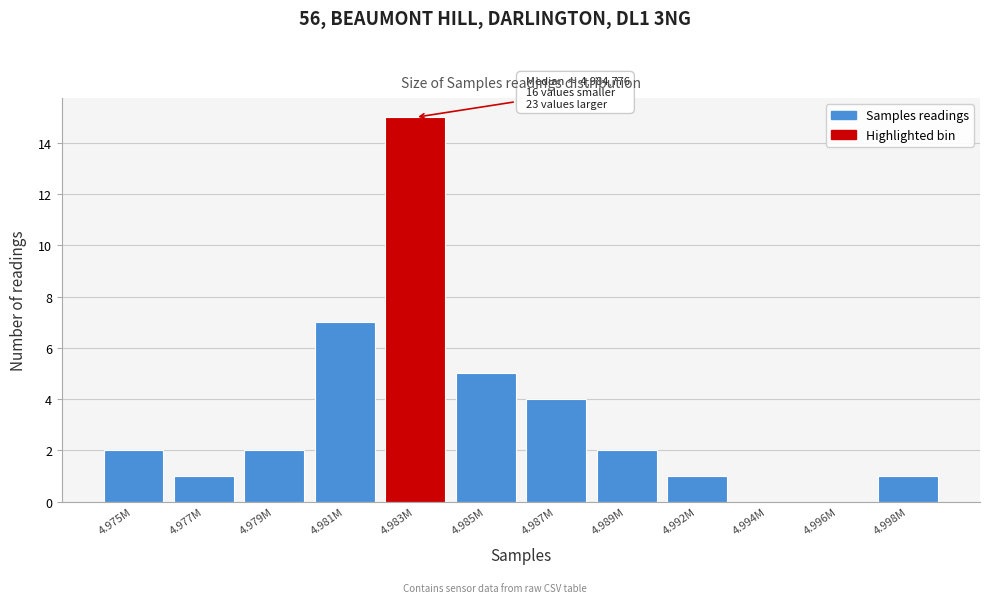

Reading right to left, list all the values displayed in this chart.

4.998M=1	4.996M=0	4.994M=0	4.992M=1	4.989M=2	4.987M=4	4.985M=5	4.983M=15	4.981M=7	4.979M=2	4.977M=1	4.975M=2